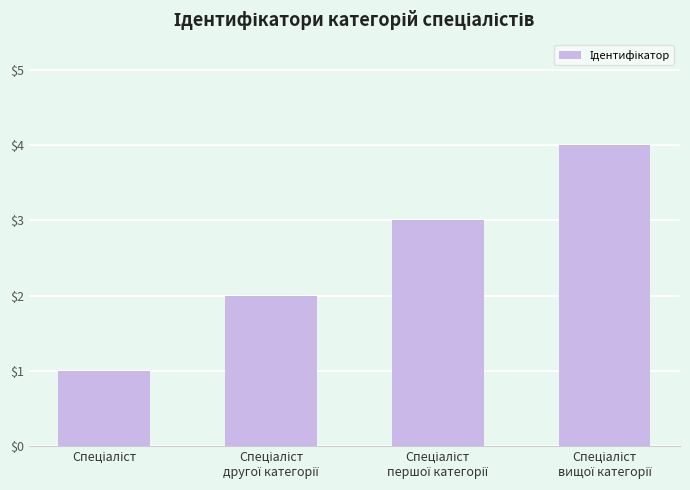

What is the difference between the maximum and minimum values?

3